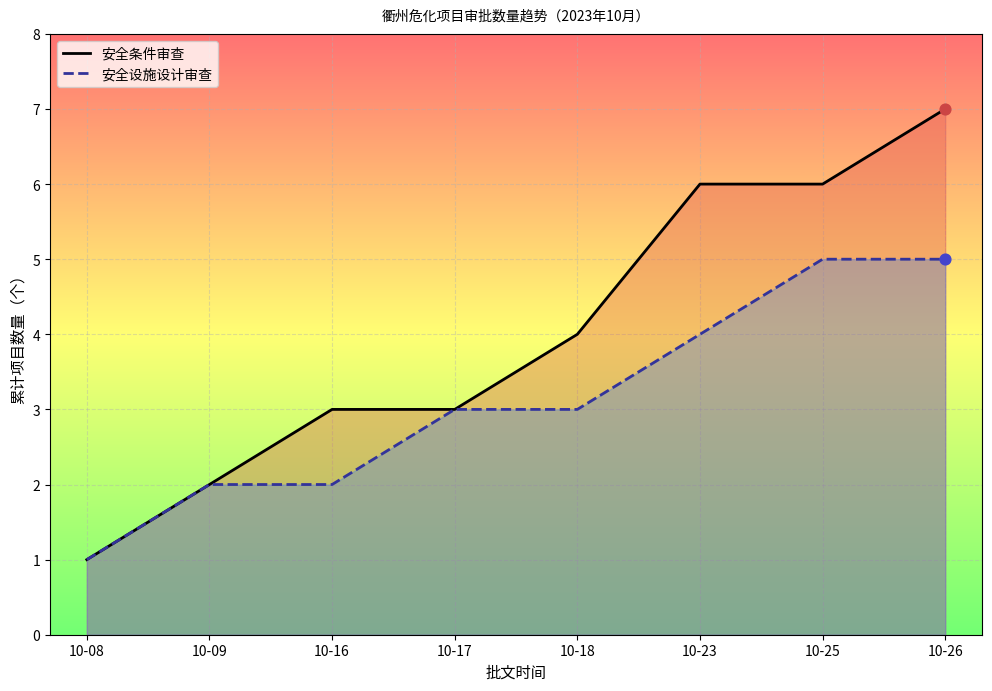

What are all the series names shown in the legend?

安全条件审查, 安全设施设计审查